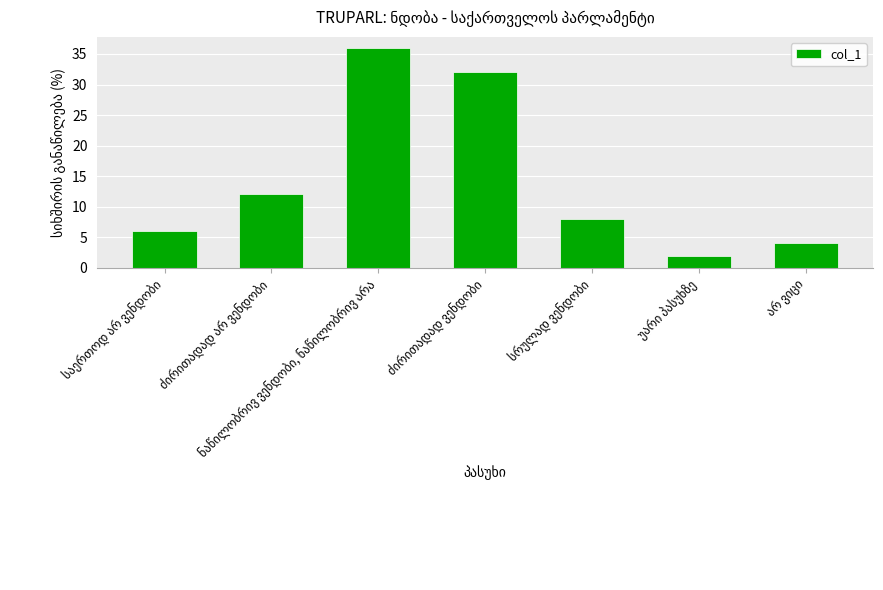

How many values are below 8?

3